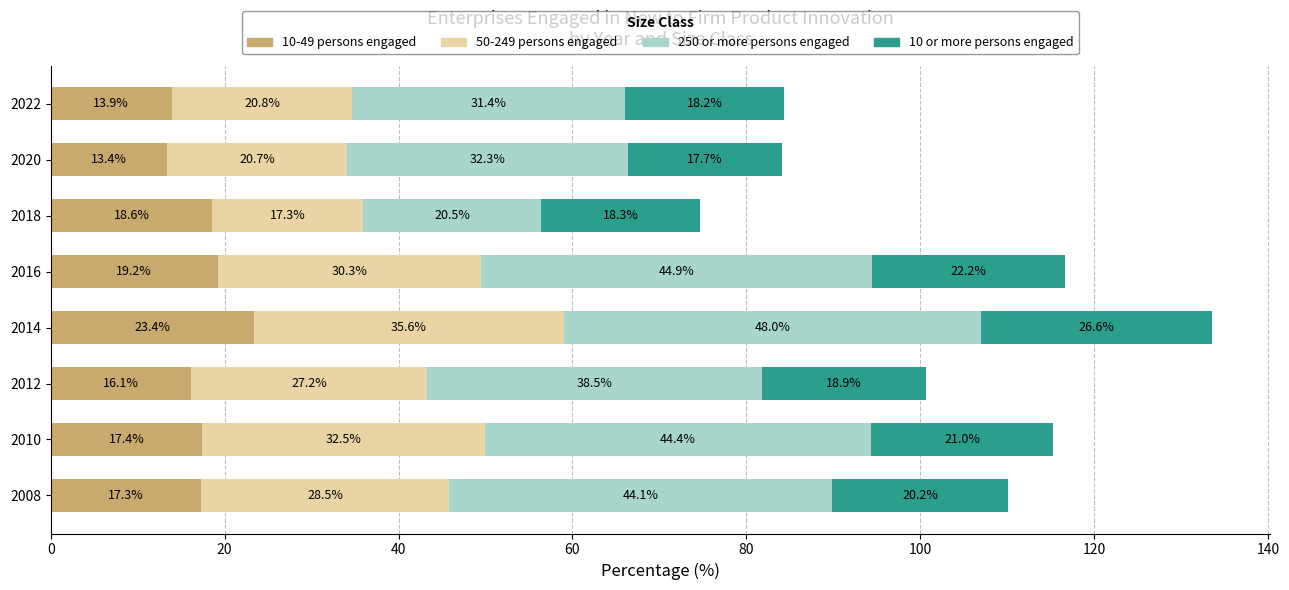

List the labels in order of 10-49 persons engaged value, smallest first.

2020, 2022, 2012, 2008, 2010, 2018, 2016, 2014